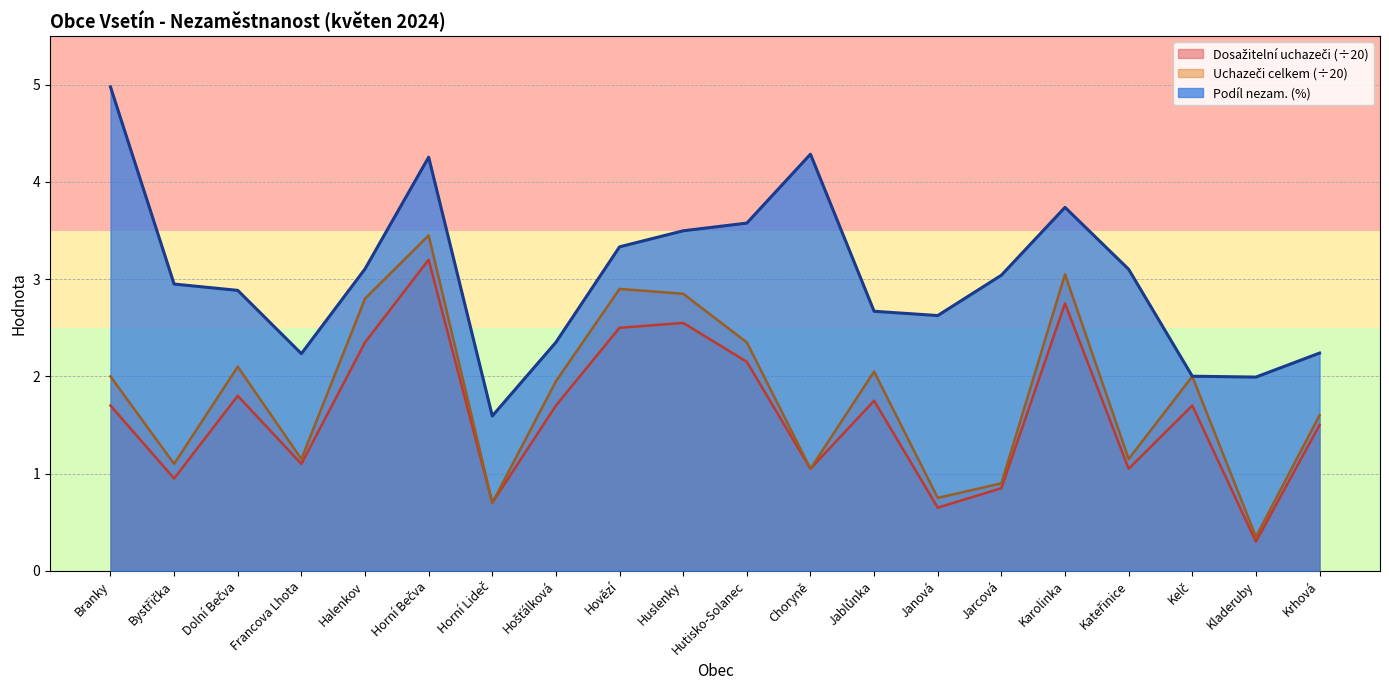

What is the label of the 10th point from the right?

Hutisko-Solanec